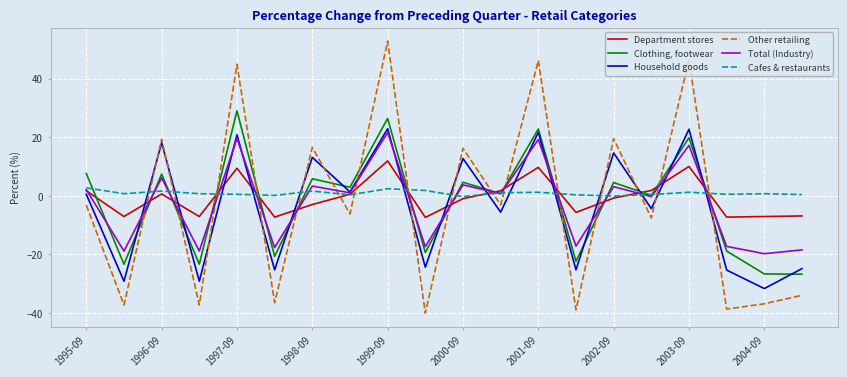

In Total (Industry), how many points are higher than both neighbors (excluding endpoints)?

8